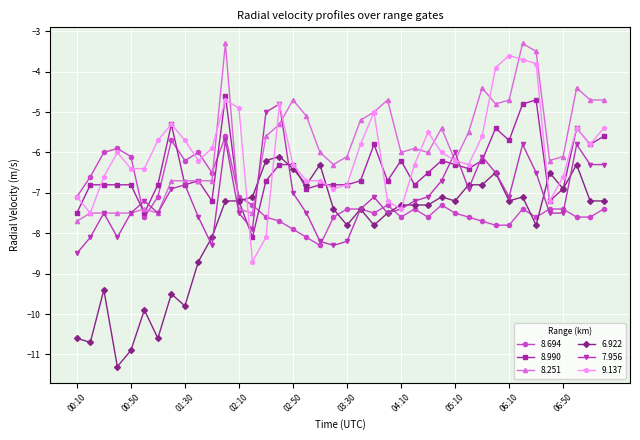

How many series are shown in this chart?

6